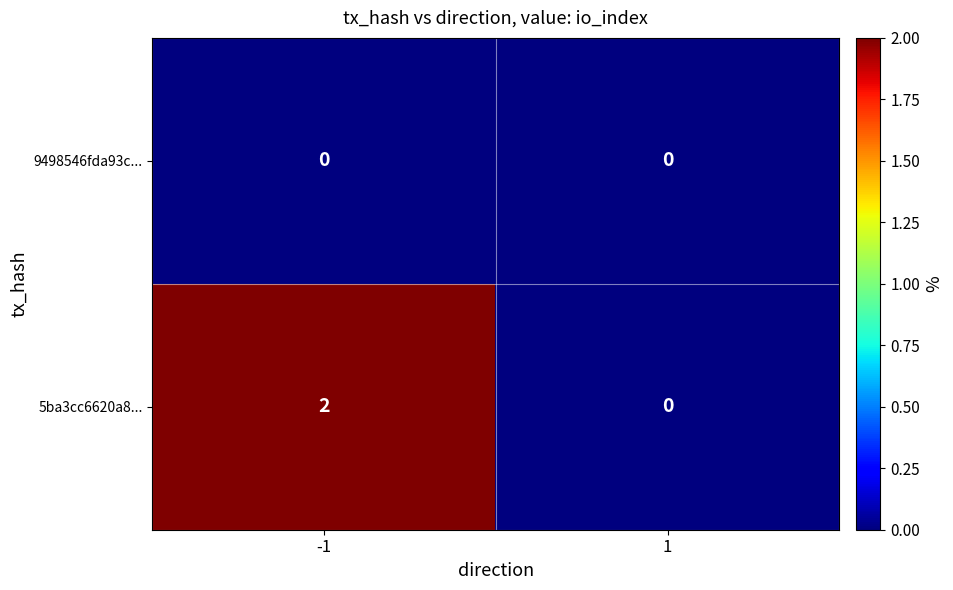

True or false: 5ba3cc6620a8... has a value of 0 at 1.

True